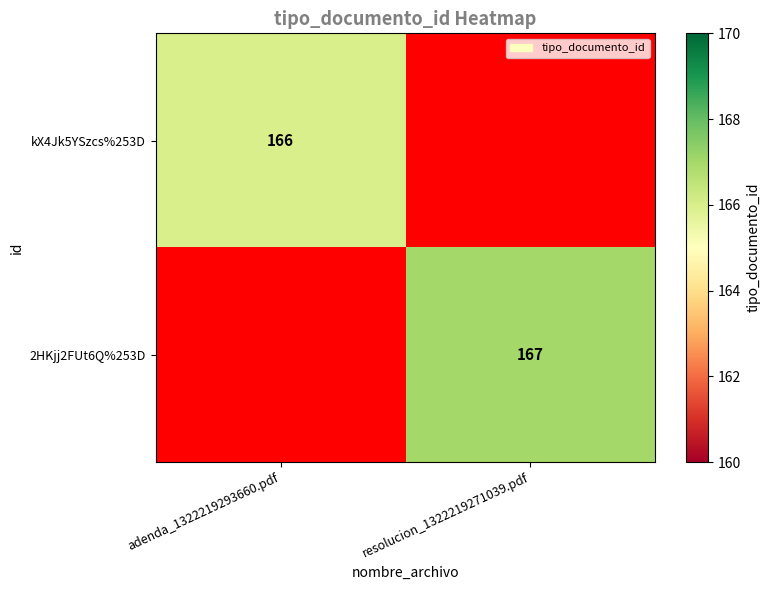

The 2HKjj2FUt6Q%253D series shows 67 at resolucion_1322219271039.pdf. True or false?

False